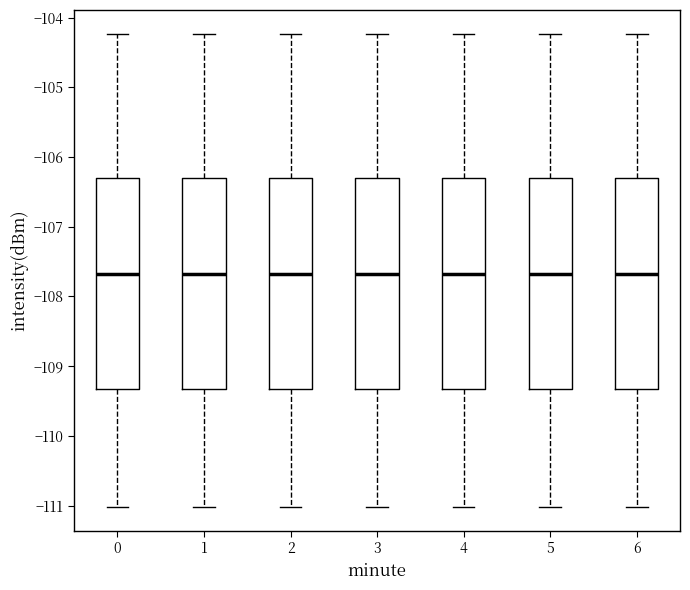

Reading left to right, transcribe this box plot: for each box, give where its median line is, the range the box spans, and where its two whiskers end, as read against the y-axis. The values are not printed on the chart, so give them approximately, as read against the axis.

0: median -107.7, box -109.3 to -106.3, whiskers -111.0 to -104.2
1: median -107.7, box -109.3 to -106.3, whiskers -111.0 to -104.2
2: median -107.7, box -109.3 to -106.3, whiskers -111.0 to -104.2
3: median -107.7, box -109.3 to -106.3, whiskers -111.0 to -104.2
4: median -107.7, box -109.3 to -106.3, whiskers -111.0 to -104.2
5: median -107.7, box -109.3 to -106.3, whiskers -111.0 to -104.2
6: median -107.7, box -109.3 to -106.3, whiskers -111.0 to -104.2